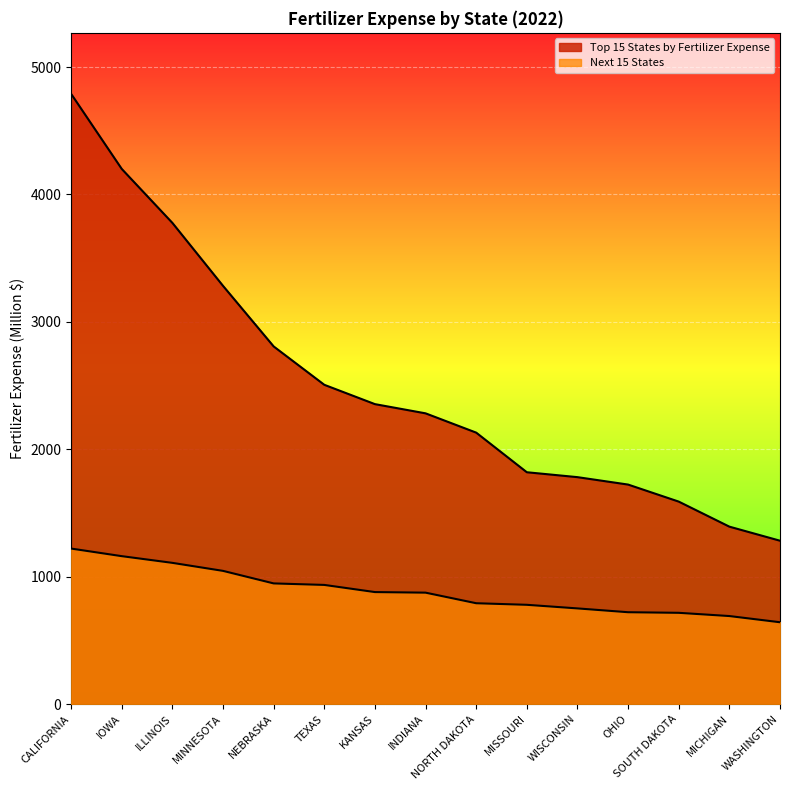

What is the maximum value for Top 15 States by Fertilizer Expense?

4789.6